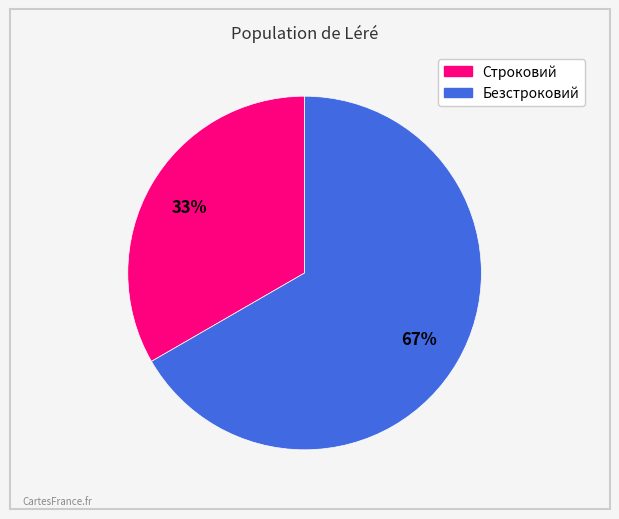

To the nearest percent, what is the average slice percentage?

50%